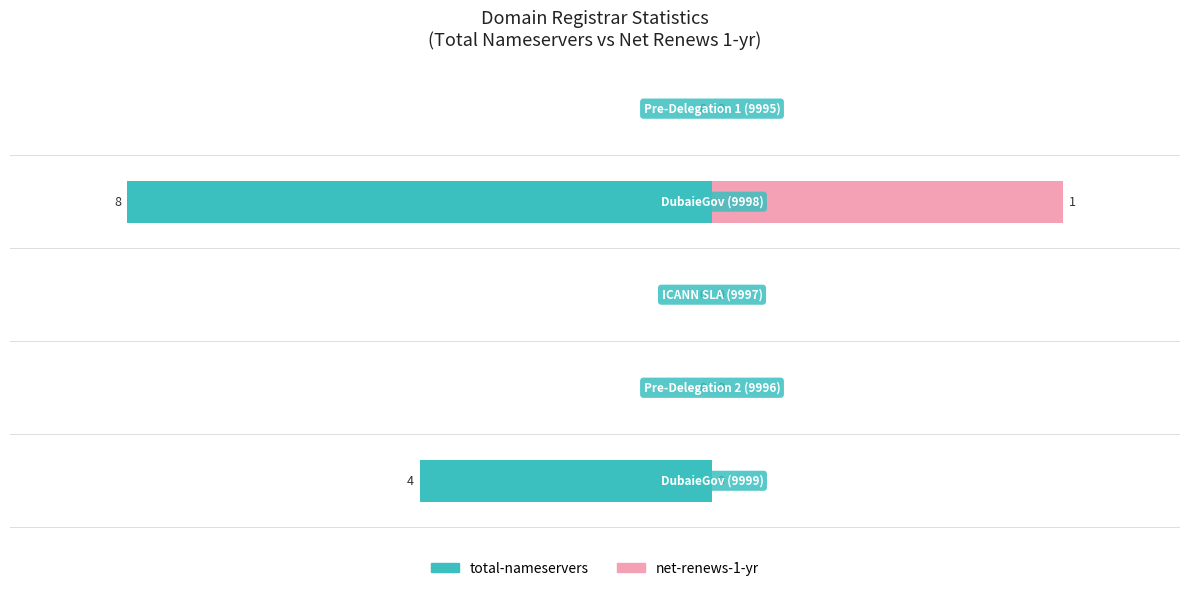

What position from the right is ICANN SLA (9997)?

3